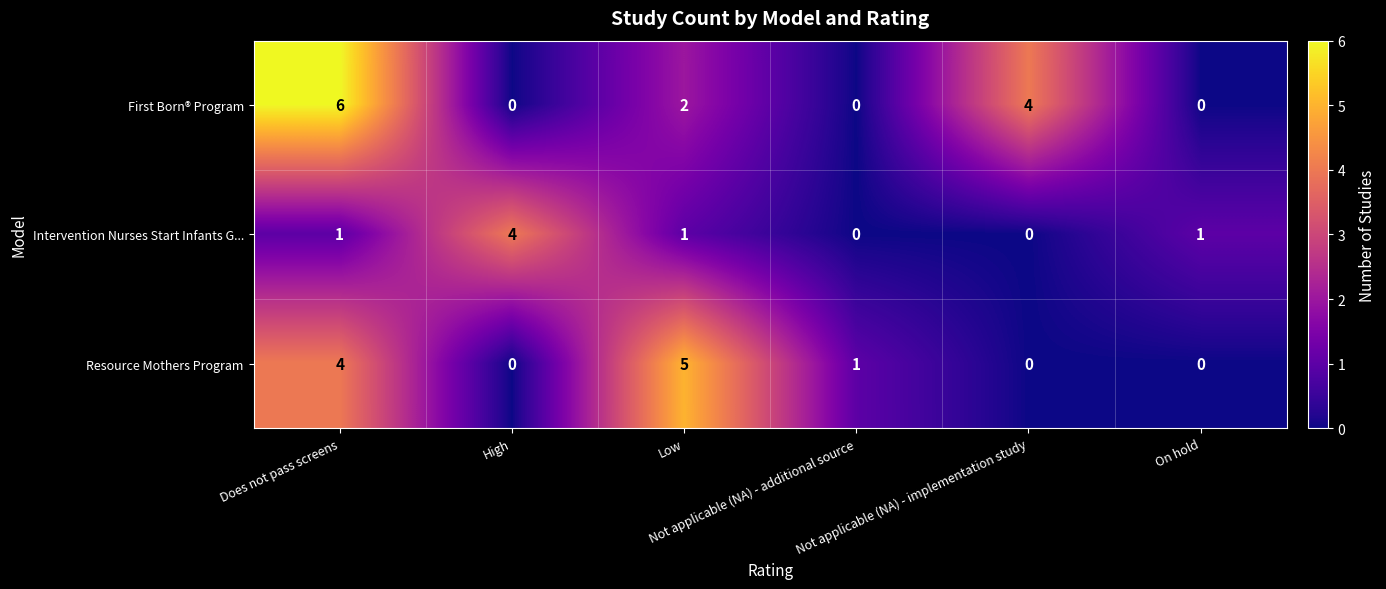

What is the difference between the second highest and minimum values in the Resource Mothers Program series?

4